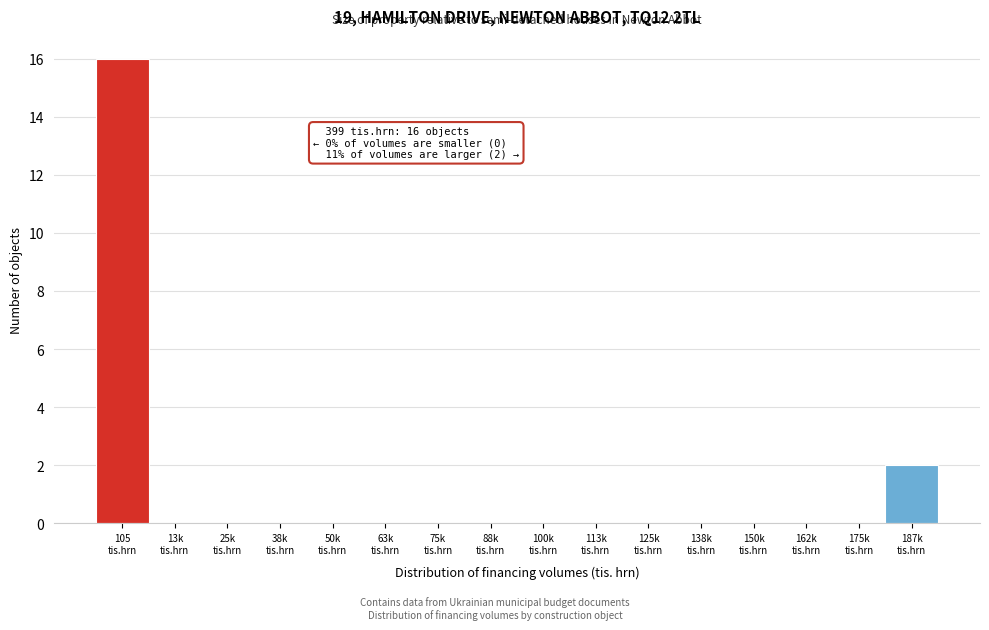

What is the sum of all values?

18